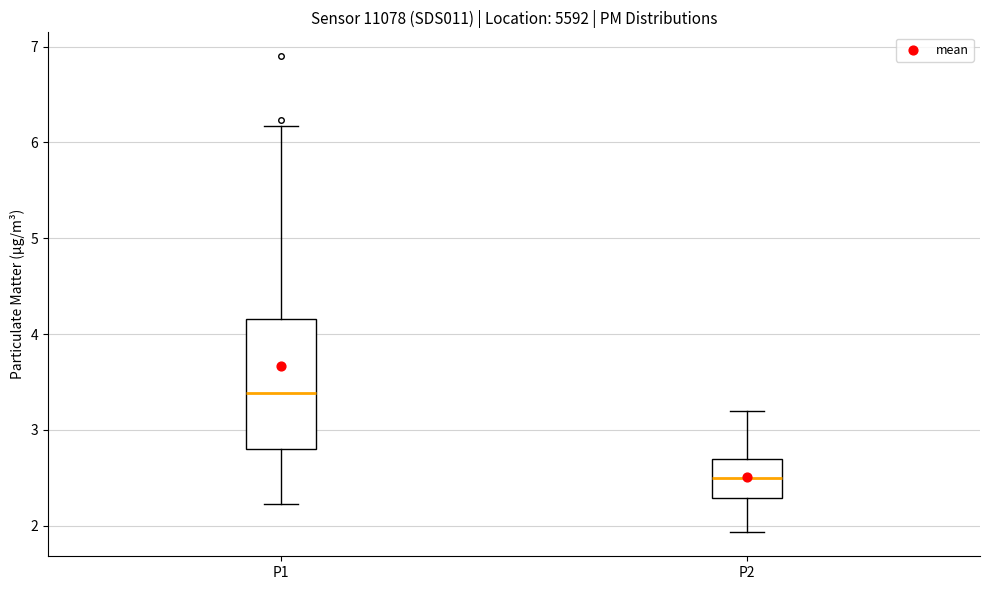

Where does the upper whisker of the box for P2 end on the y-axis? The values are not printed on the chart, so give them approximately, as read against the axis.

3.2